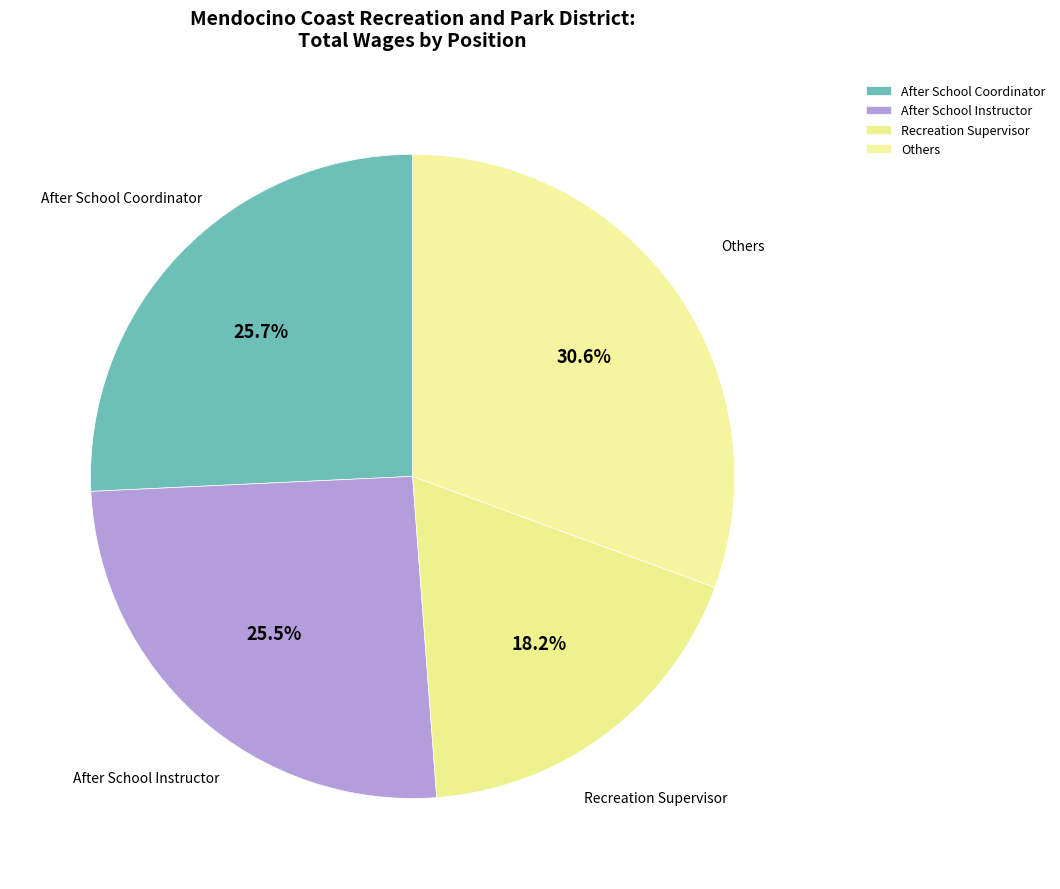

Combined, do Others and After School Coordinator account for over 50%?

Yes